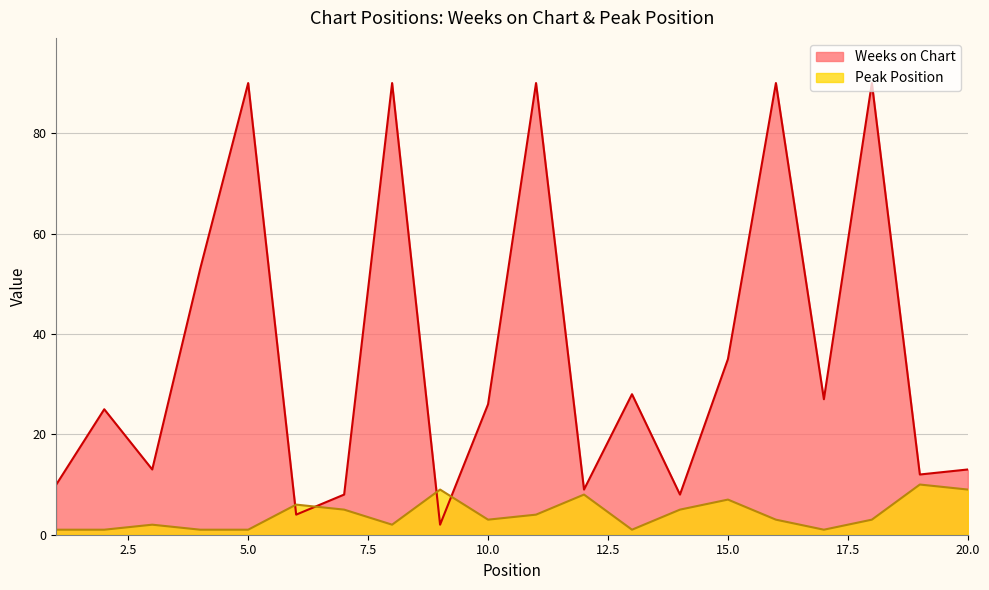

How many interior local peaks does the Peak Position series have?

6